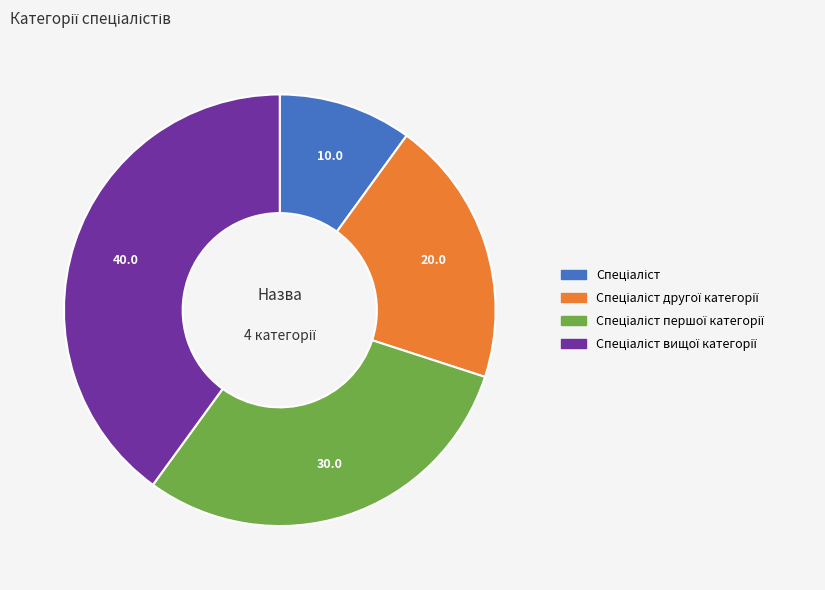

Is there any slice that represents more than half of the pie?

No